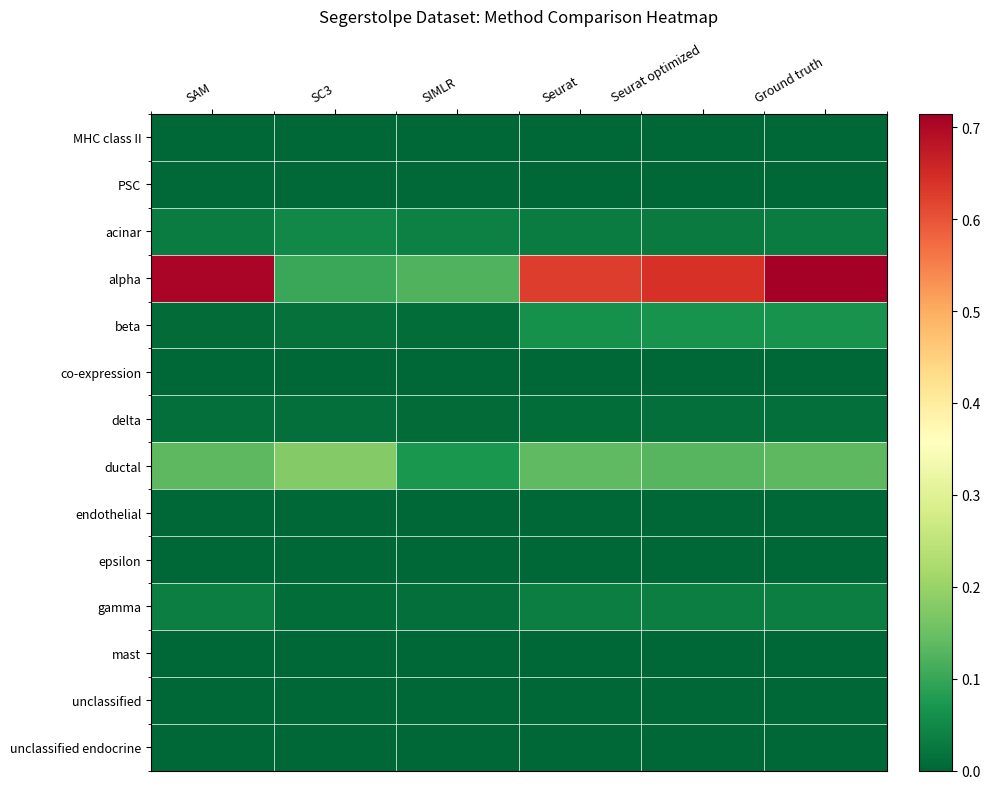

What is the maximum value shown in the chart?

0.7